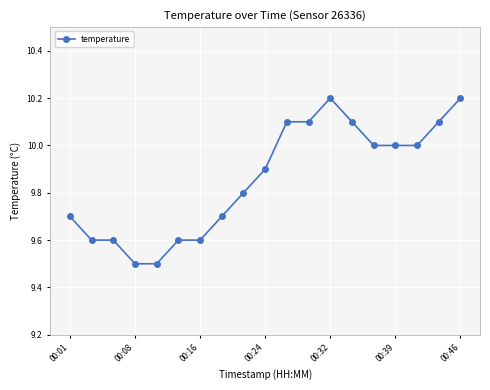

What is the smallest value displayed?

9.5